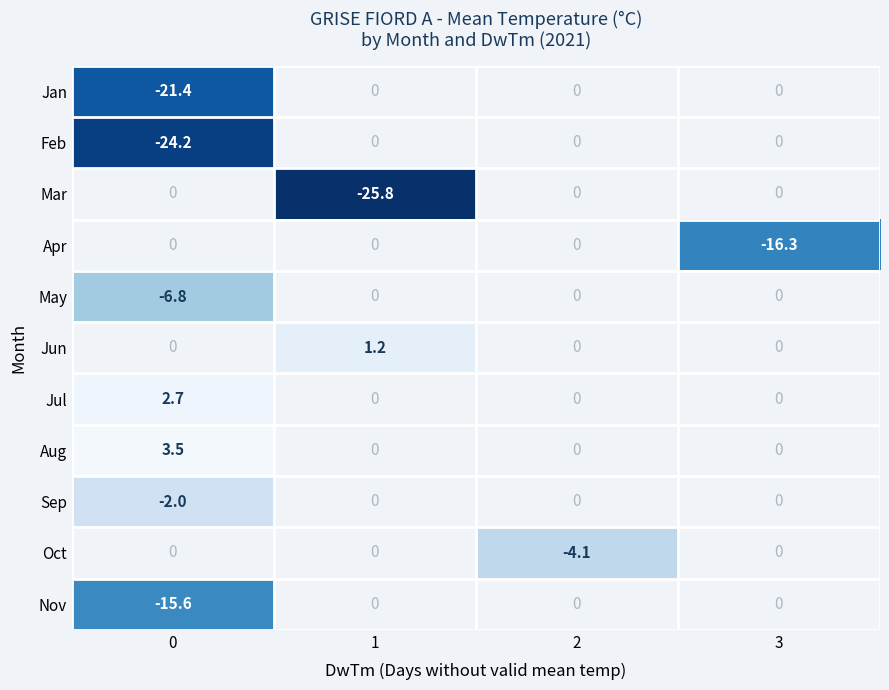

Which category has the lowest value across all series?

1